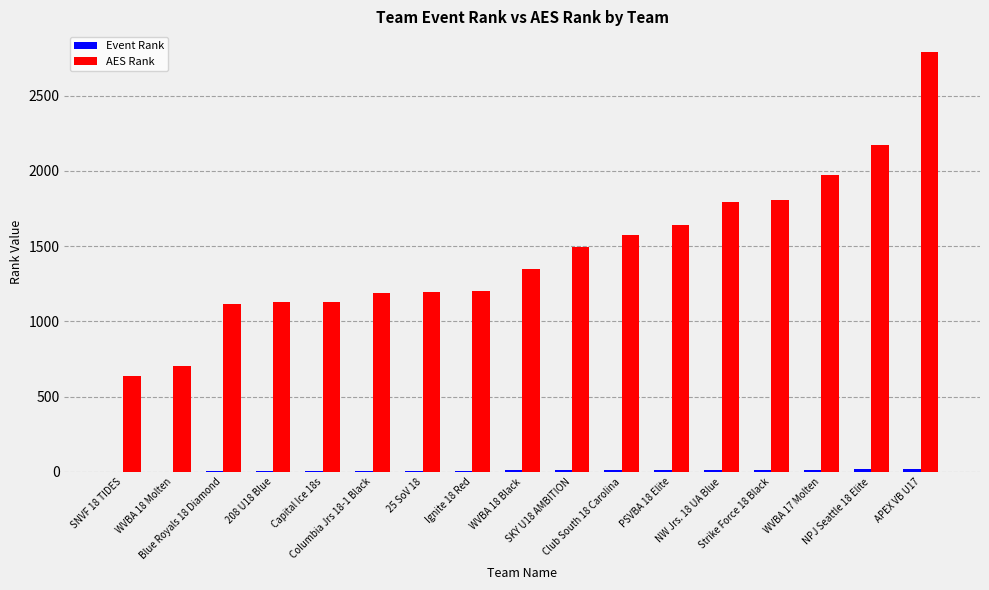

Which series has the largest total across all categories?

AES Rank